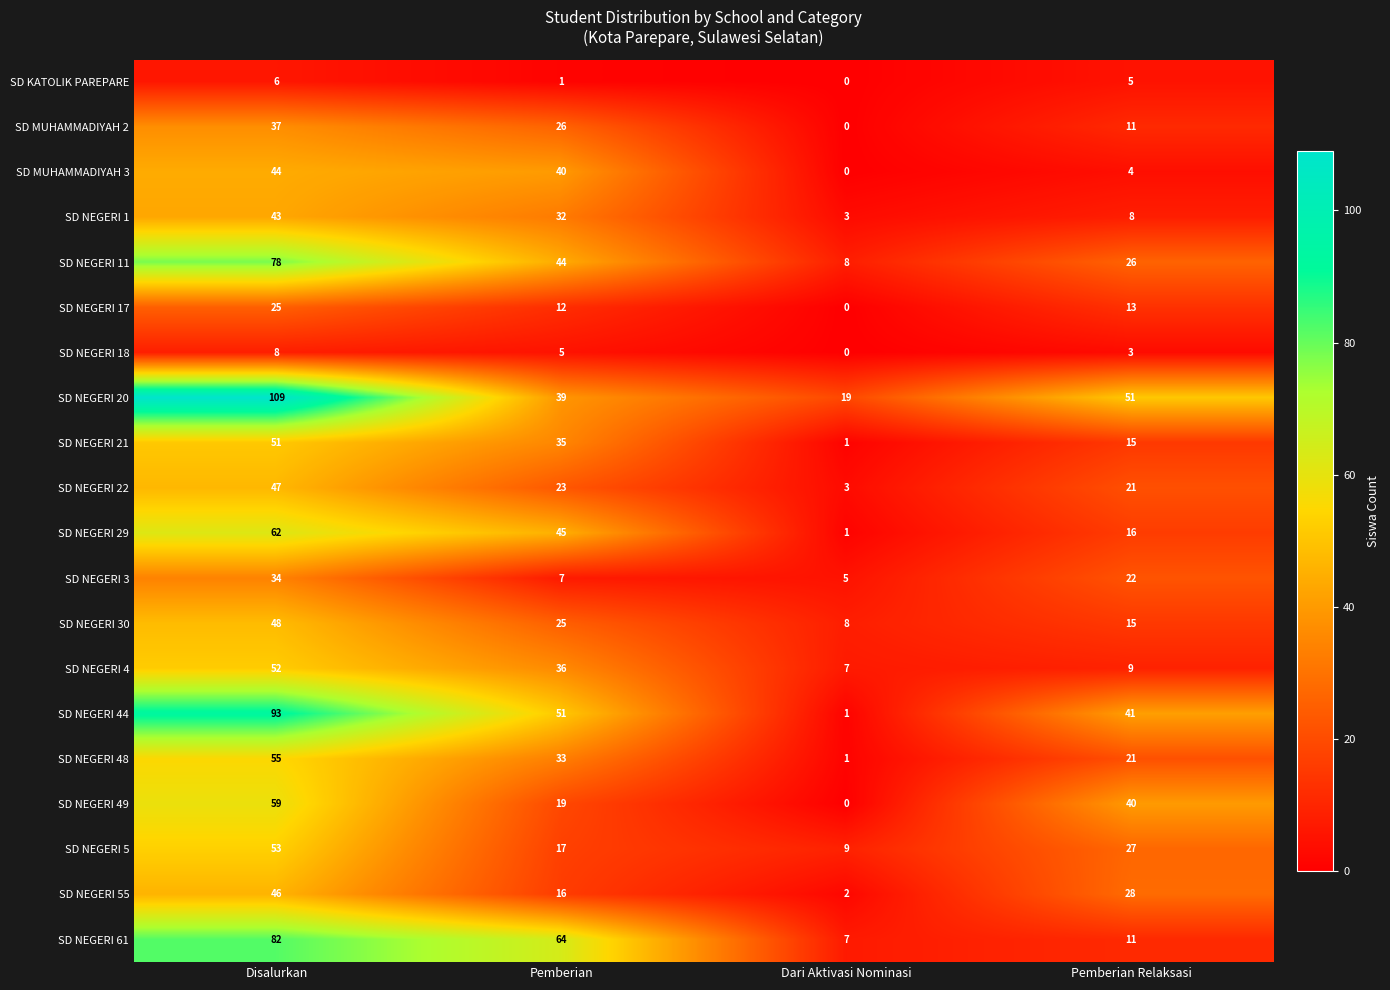

What is the difference between the maximum and minimum values in the SD MUHAMMADIYAH 3 series?

44